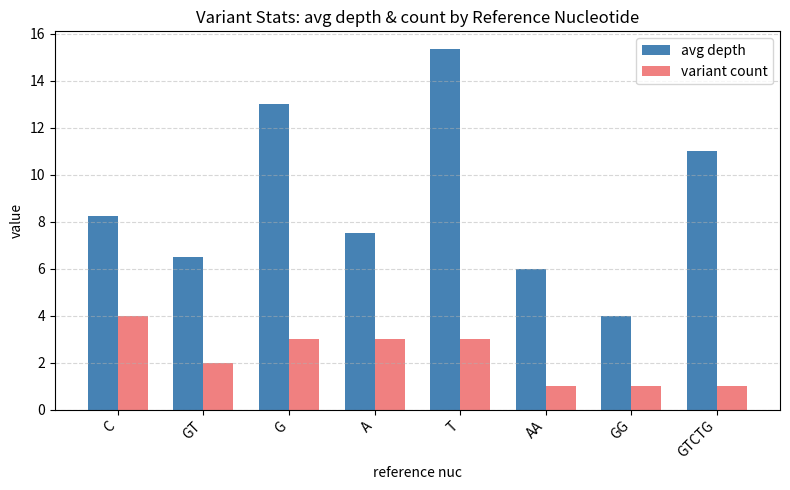

Rank the categories by avg depth value from highest to lowest.

T, G, GTCTG, C, A, GT, AA, GG